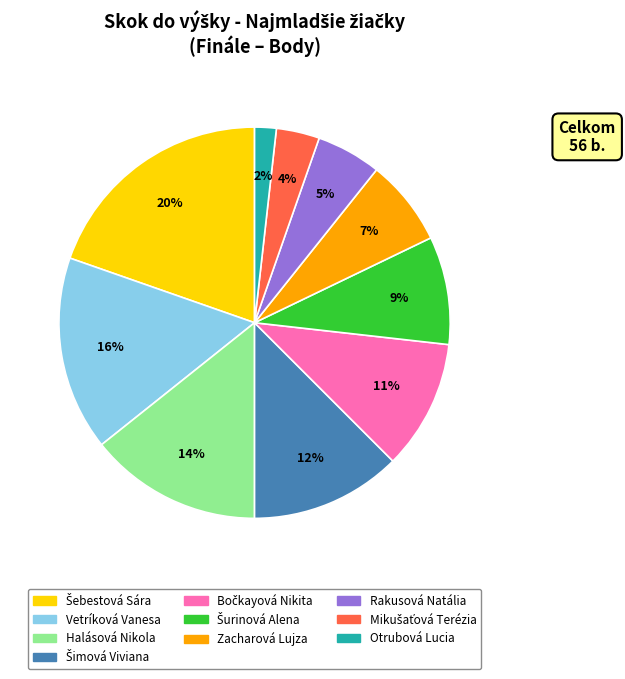

The Zacharová Lujza slice represents 14% of the pie. True or false?

False